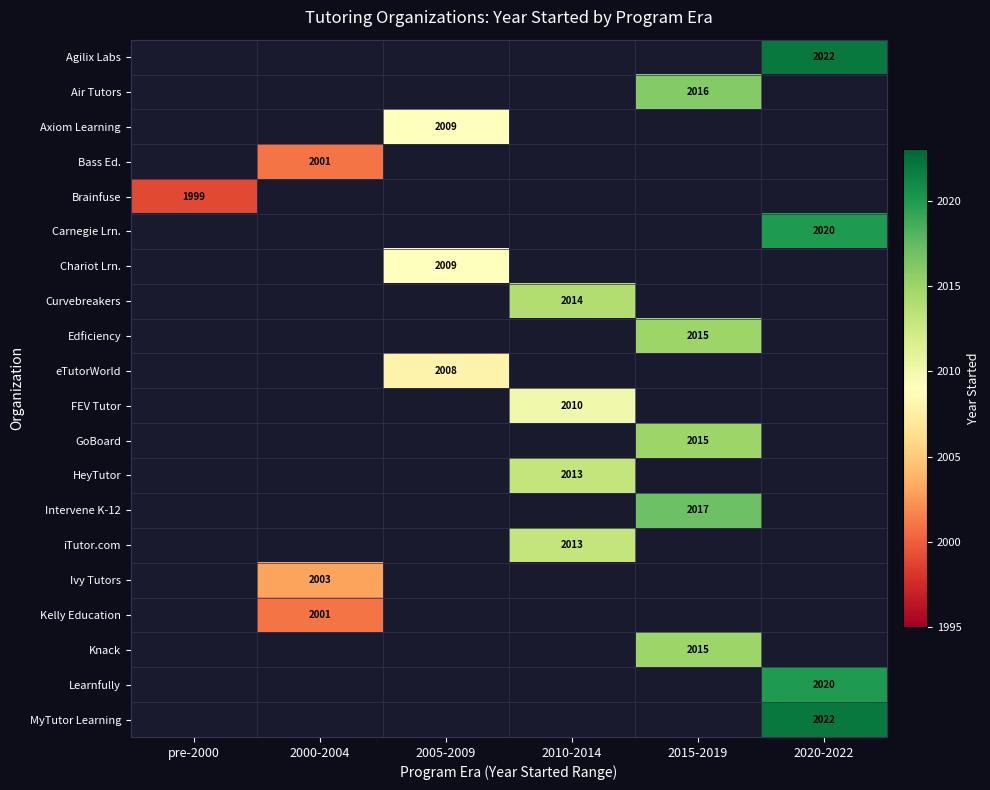

Between 2010-2014 and 2015-2019, which is larger?

2015-2019